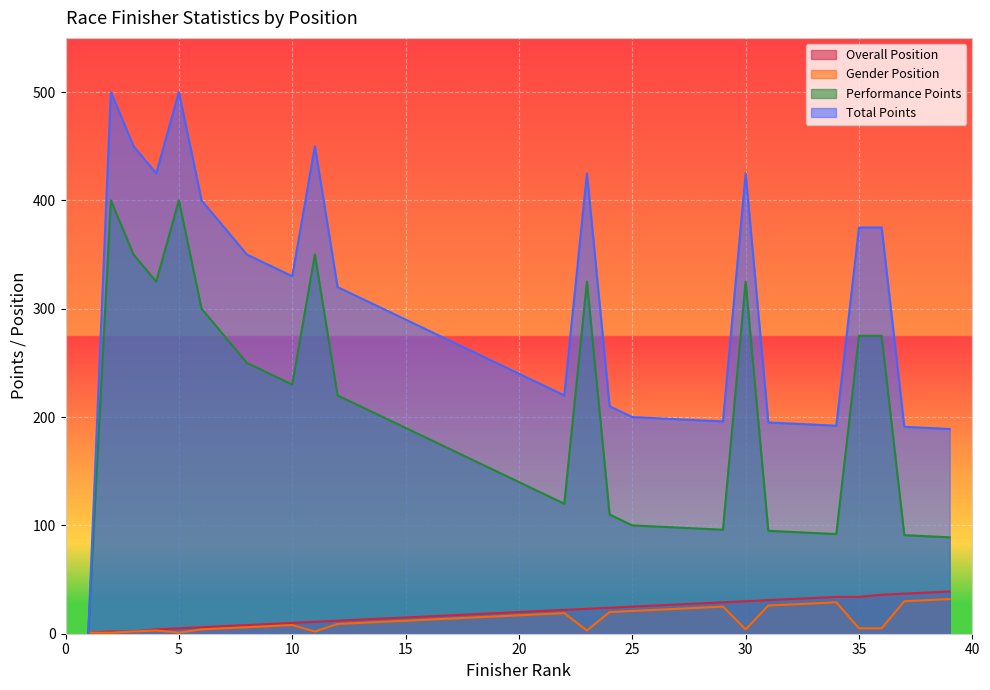

What is the sum of all Overall Position values?

778